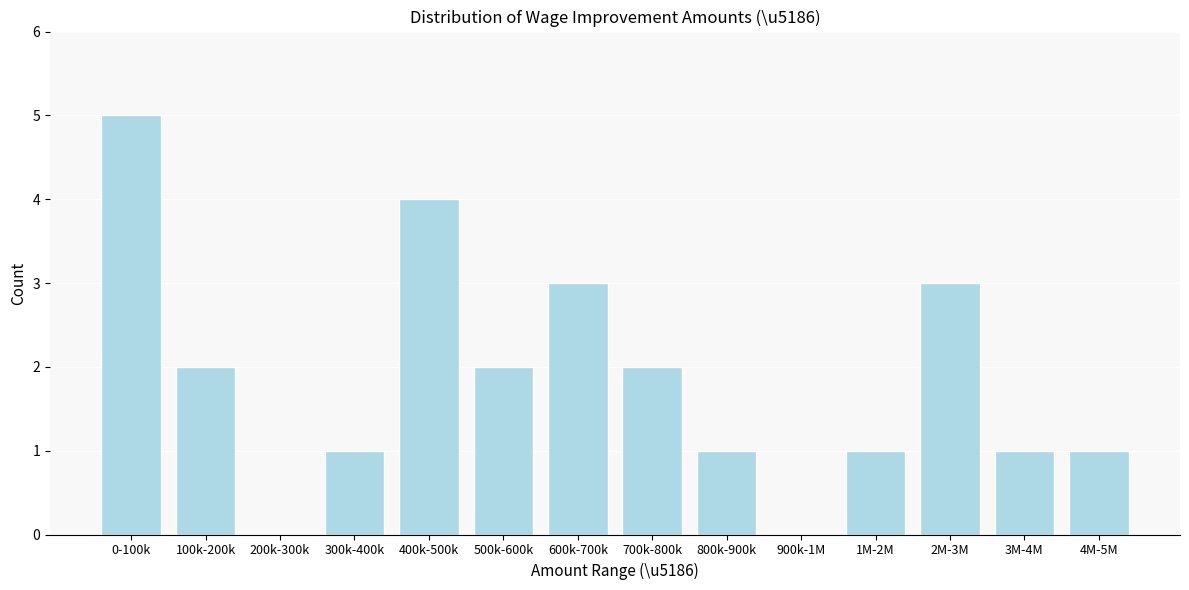

Reading left to right, what are all the values shown in this chart?

0-100k=5	100k-200k=2	200k-300k=0	300k-400k=1	400k-500k=4	500k-600k=2	600k-700k=3	700k-800k=2	800k-900k=1	900k-1M=0	1M-2M=1	2M-3M=3	3M-4M=1	4M-5M=1